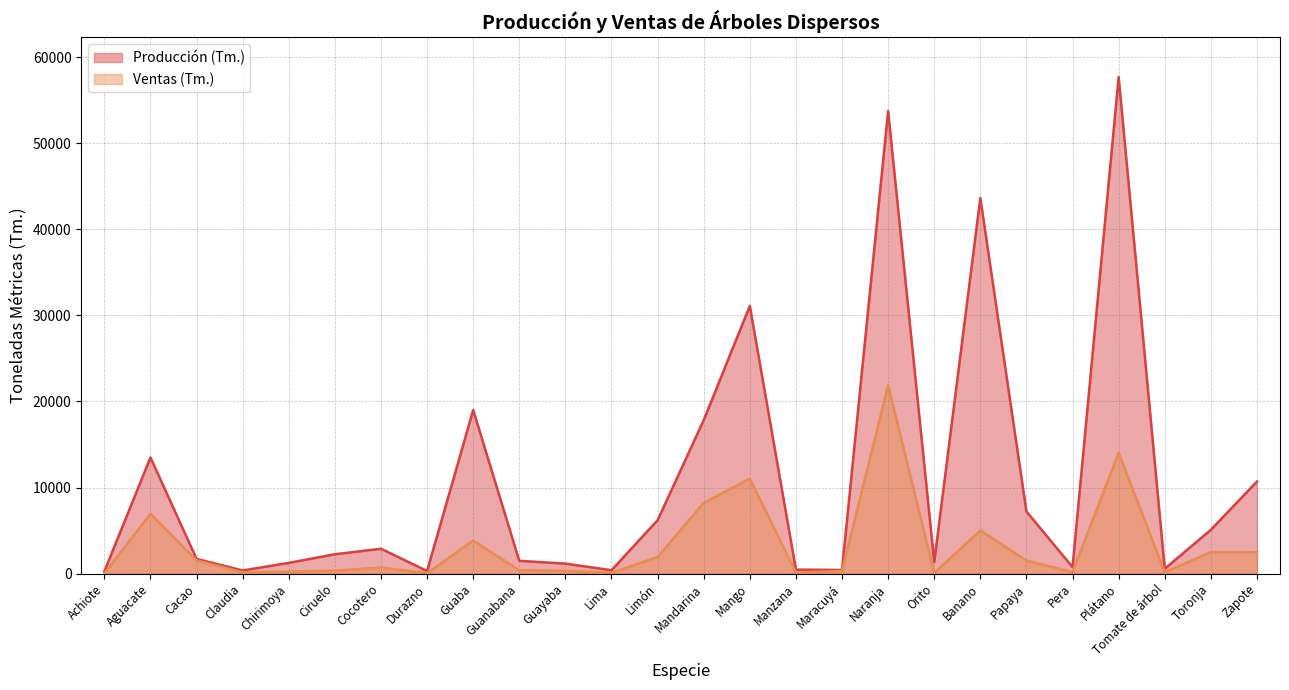

Read the Ventas (Tm.) value at Ciruelo, to the nearest 10.

330